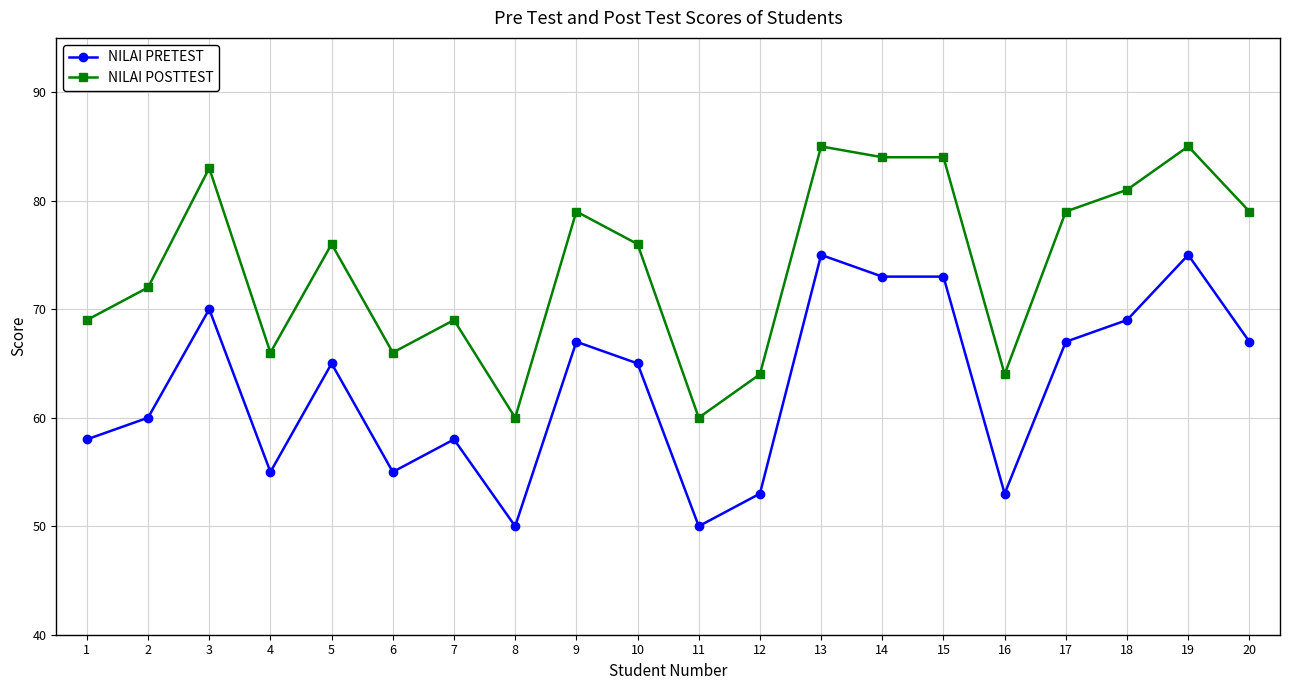

Reading left to right, extract all data points from this chart.

NILAI PRETEST: 1=58	2=60	3=70	4=55	5=65	6=55	7=58	8=50	9=67	10=65	11=50	12=53	13=75	14=73	15=73	16=53	17=67	18=69	19=75	20=67
NILAI POSTTEST: 1=69	2=72	3=83	4=66	5=76	6=66	7=69	8=60	9=79	10=76	11=60	12=64	13=85	14=84	15=84	16=64	17=79	18=81	19=85	20=79